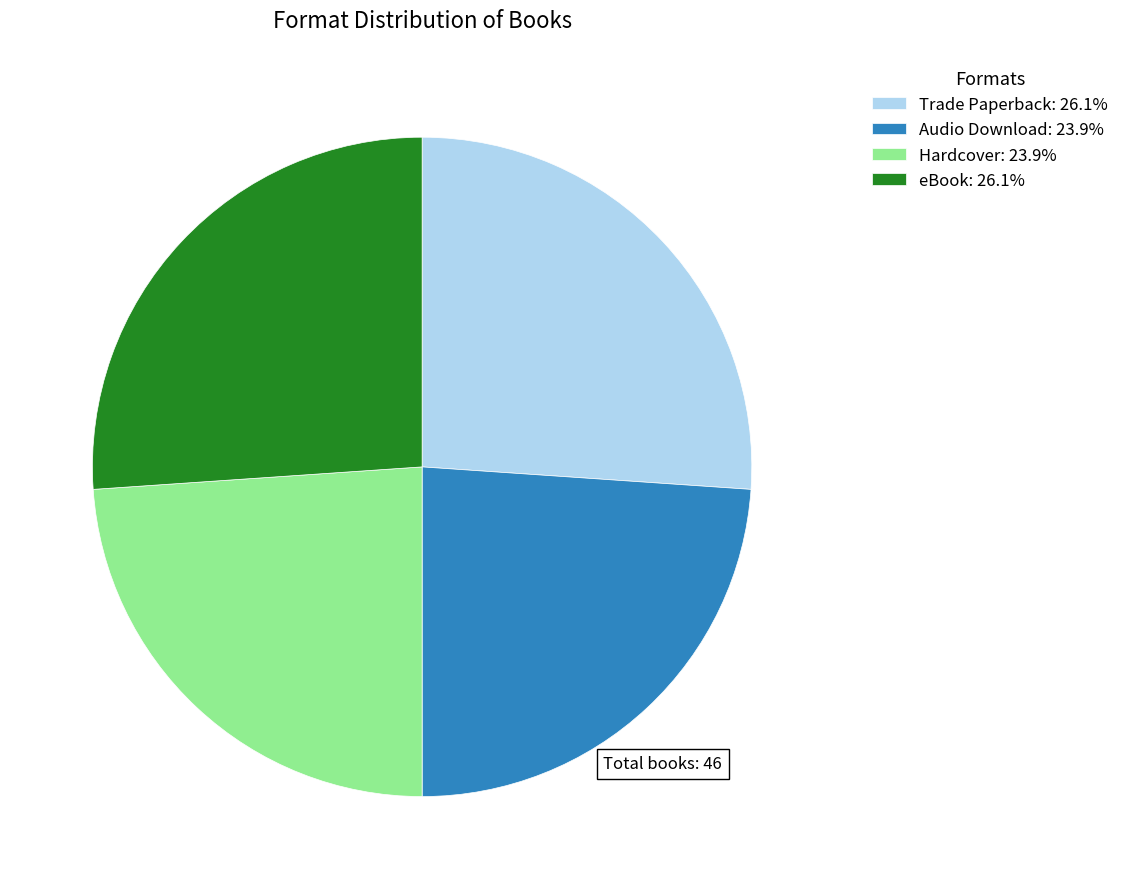

Is there any slice that represents more than half of the pie?

No